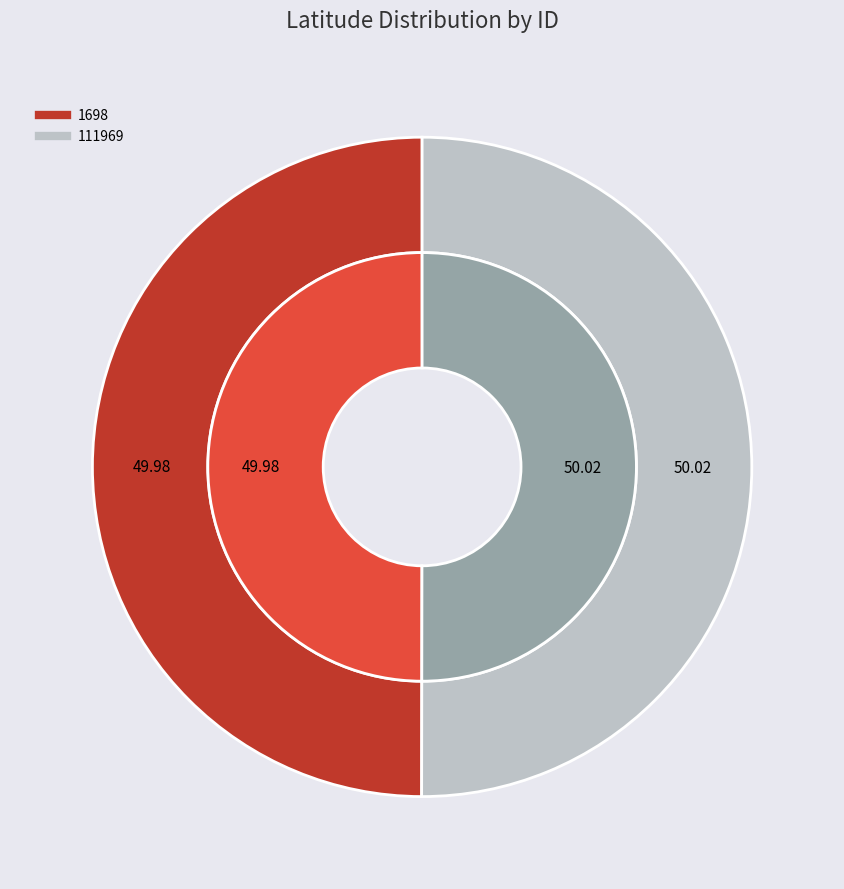

Between 111969 and 1698, which is larger?

111969